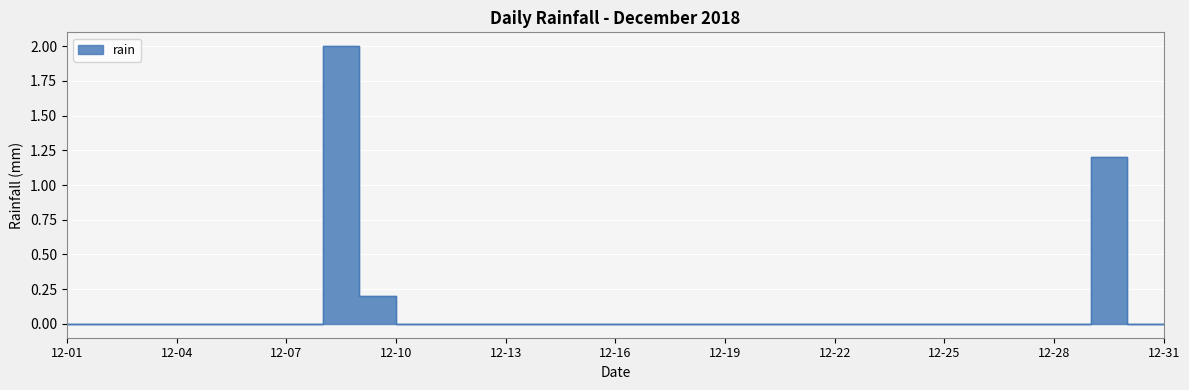

How many lines are shown in the chart?

1